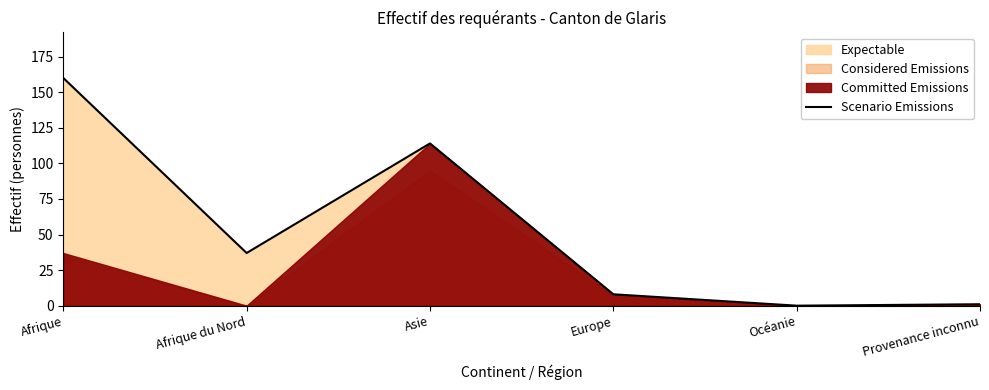

Which label corresponds to the smallest value in the chart?

Océanie